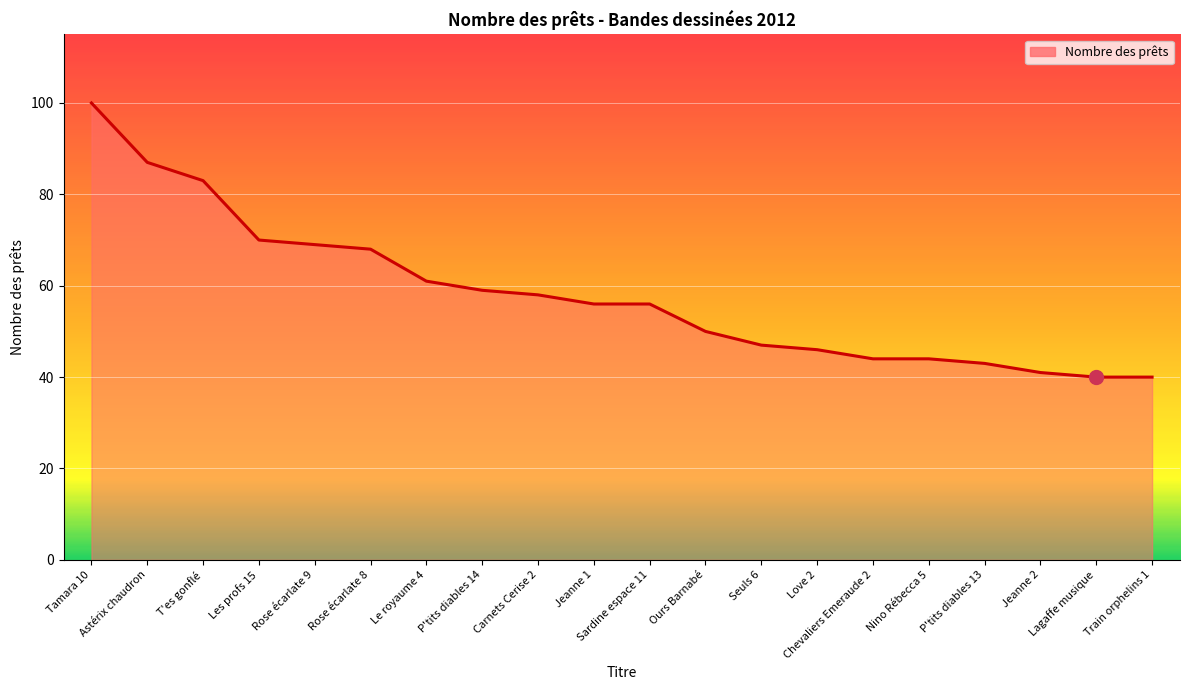

What is the change in value from Carnets Cerise 2 to Nino Rébecca 5?

-14